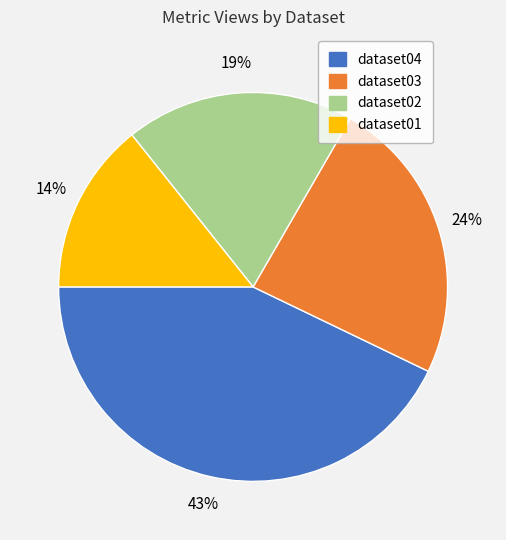

True or false: dataset01 accounts for 14% of the total.

True